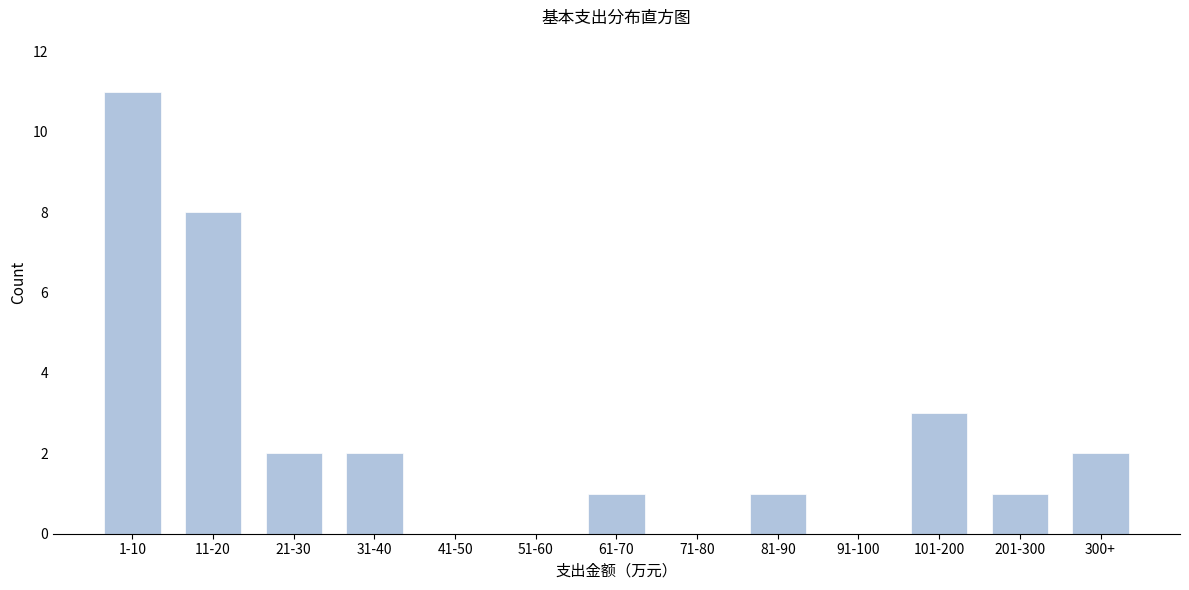

Reading left to right, extract all data points from this chart.

1-10=11	11-20=8	21-30=2	31-40=2	41-50=0	51-60=0	61-70=1	71-80=0	81-90=1	91-100=0	101-200=3	201-300=1	300+=2